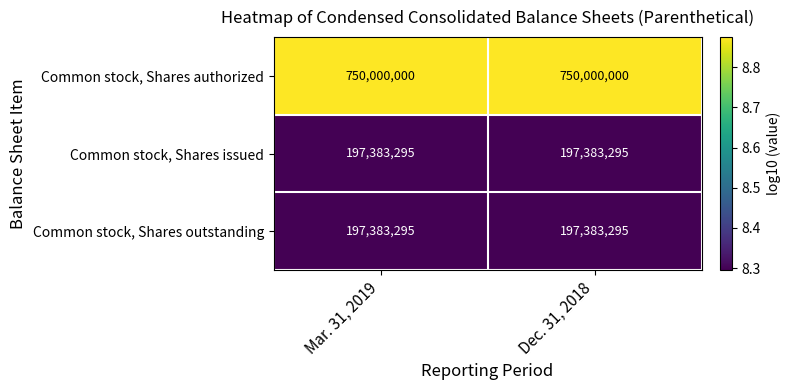

True or false: Common stock, Shares authorized has a value of 750000000 at Dec. 31, 2018.

True